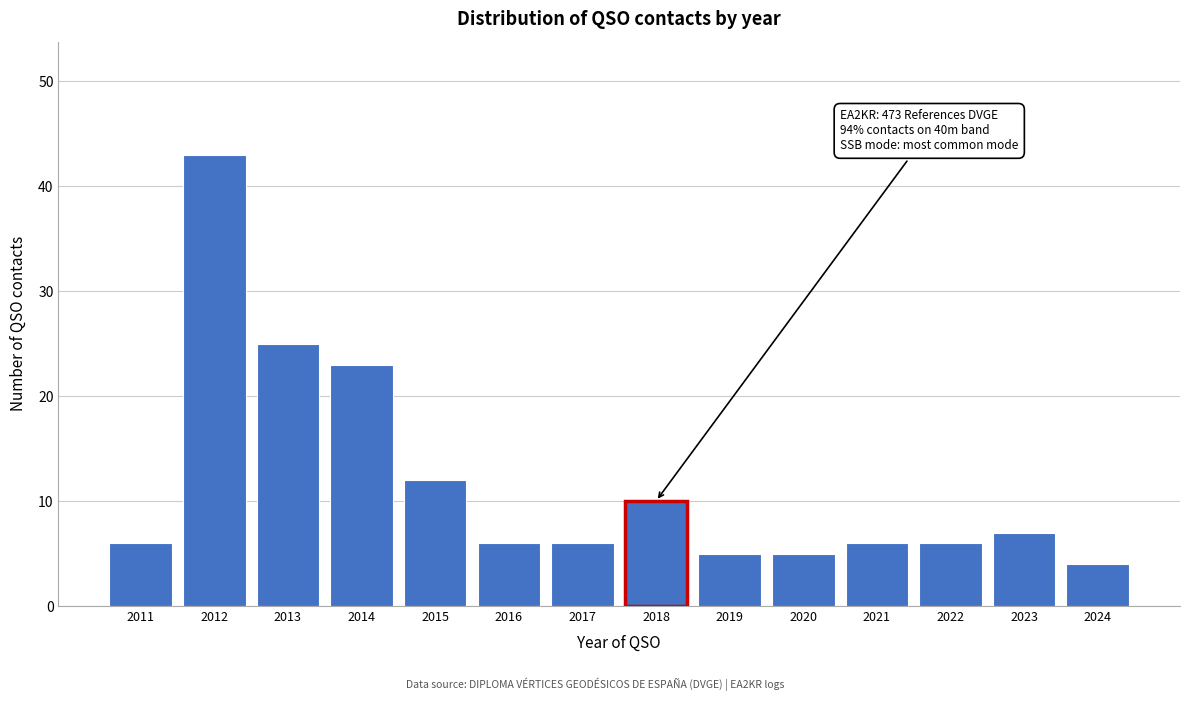

Reading right to left, what are all the values shown in this chart?

4	7	6	6	5	5	10	6	6	12	23	25	43	6